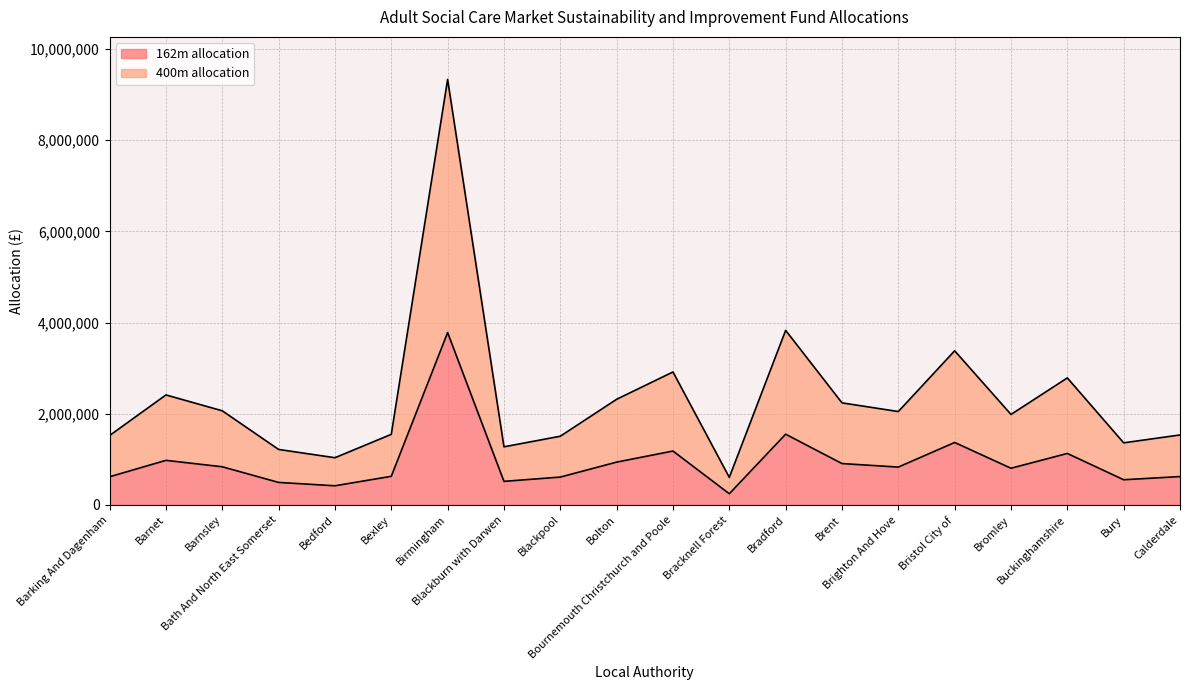

Reading left to right, list all the values displayed in this chart.

162m allocation: 616316	977055	835921	492583	419048	626653	3780199	515981	609987	938319	1181178	244239	1550616	906550	829346	1369147	803557	1128140	551280	621416
400m allocation: 1521769	2412482	2064002	1216255	1034687	1547291	9333826	1274027	1506141	2316837	2916490	603060	3828682	2238395	2047767	3380610	1984092	2785531	1361185	1534361